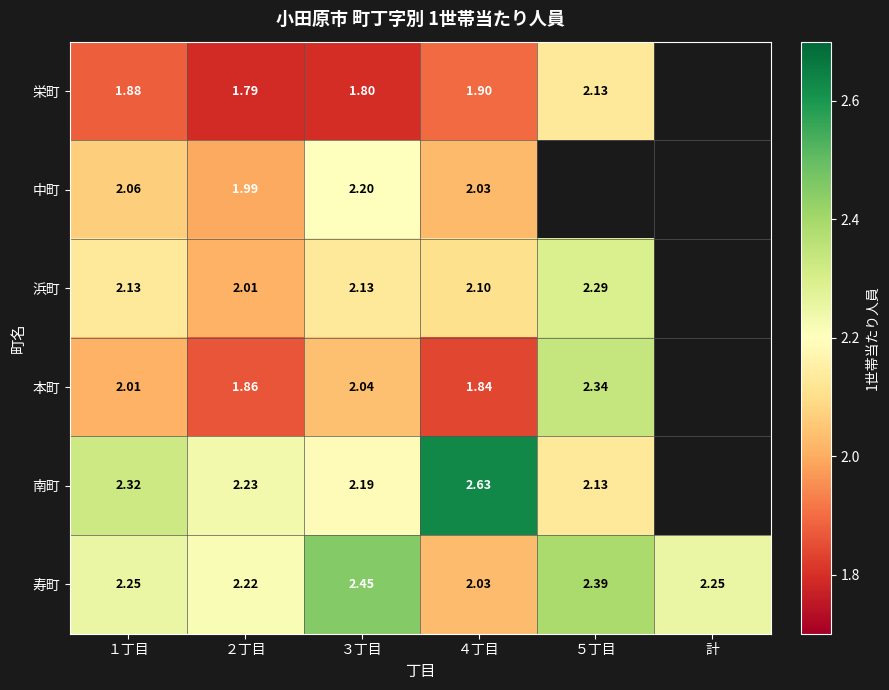

What is the spread (max minus min) of values at ３丁目?

0.7